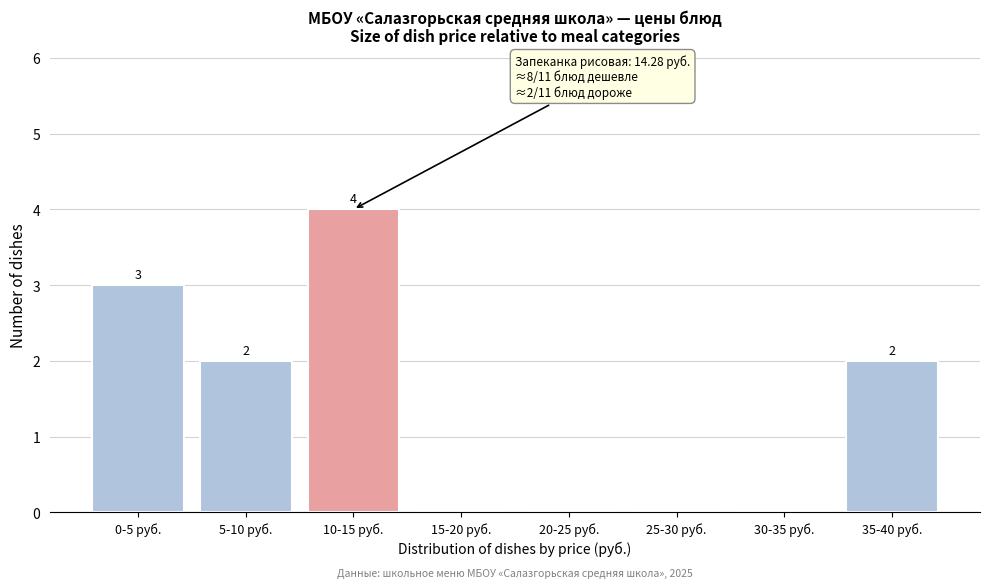

How many values are between 0 and 3?

7